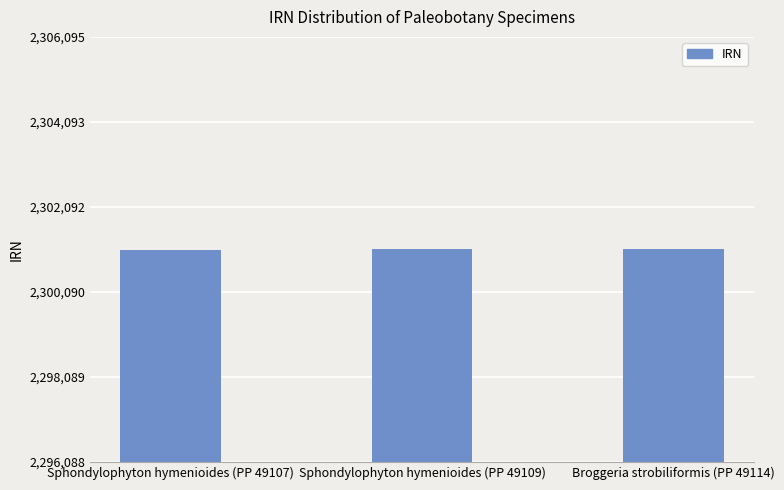

Where is the data nearest to the value 2301091?

Sphondylophyton hymenioides (PP 49109)